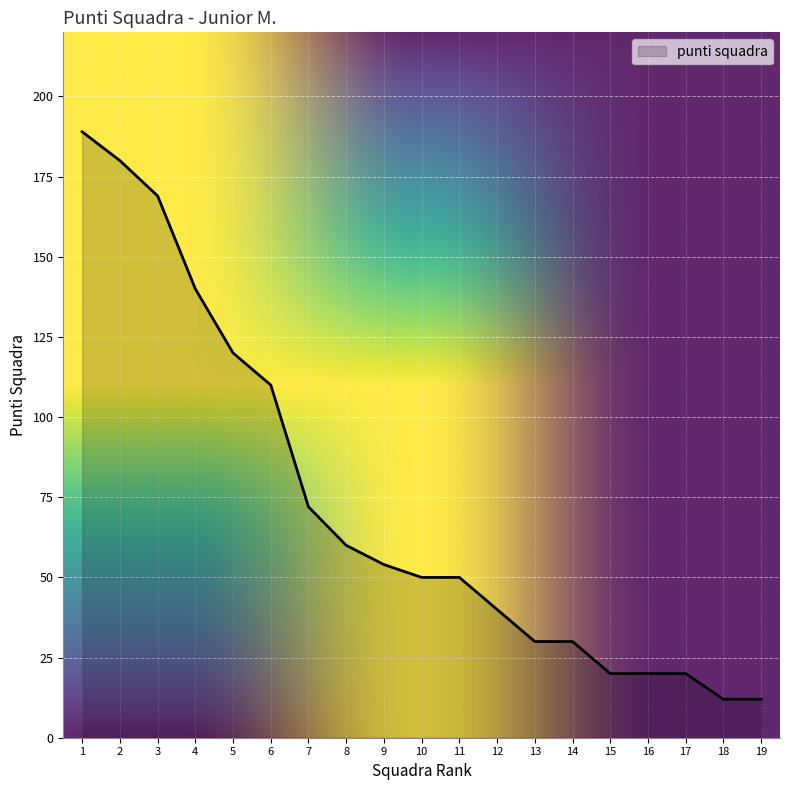

How many categories are shown in the chart?

19